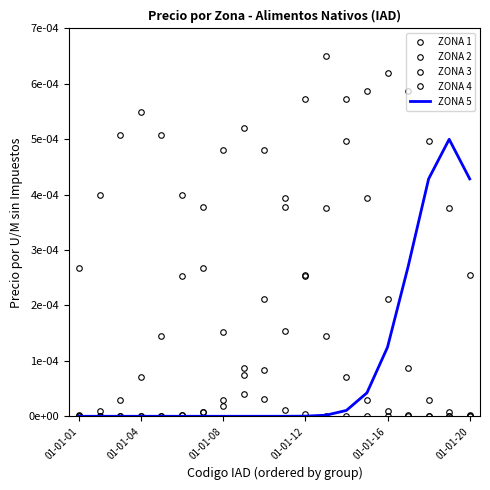

Is this an area chart (filled region under the line)?

No